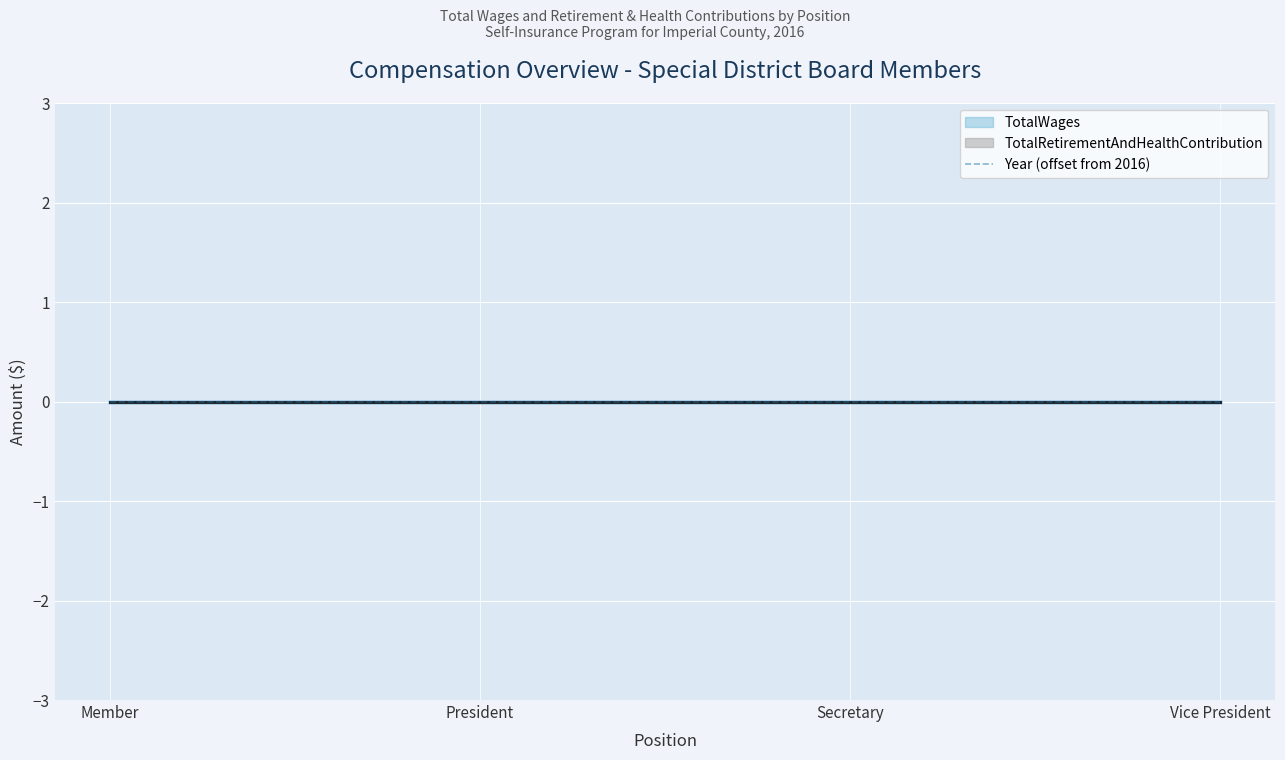

True or false: TotalWages has more than 2 points higher than both neighbors.

False